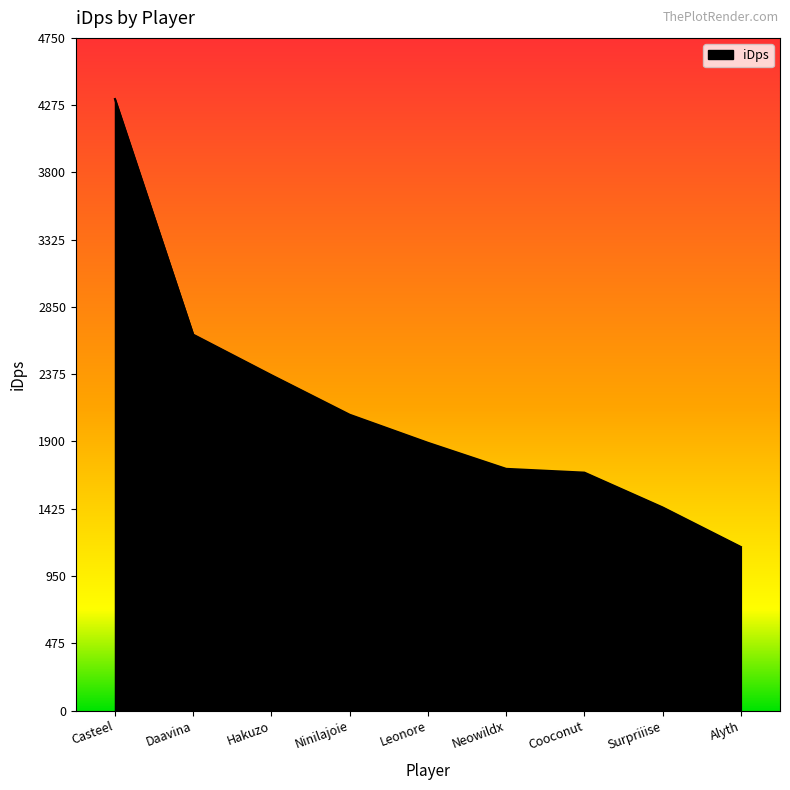

The chart shows a value of 1165.8 at Cooconut. True or false?

False